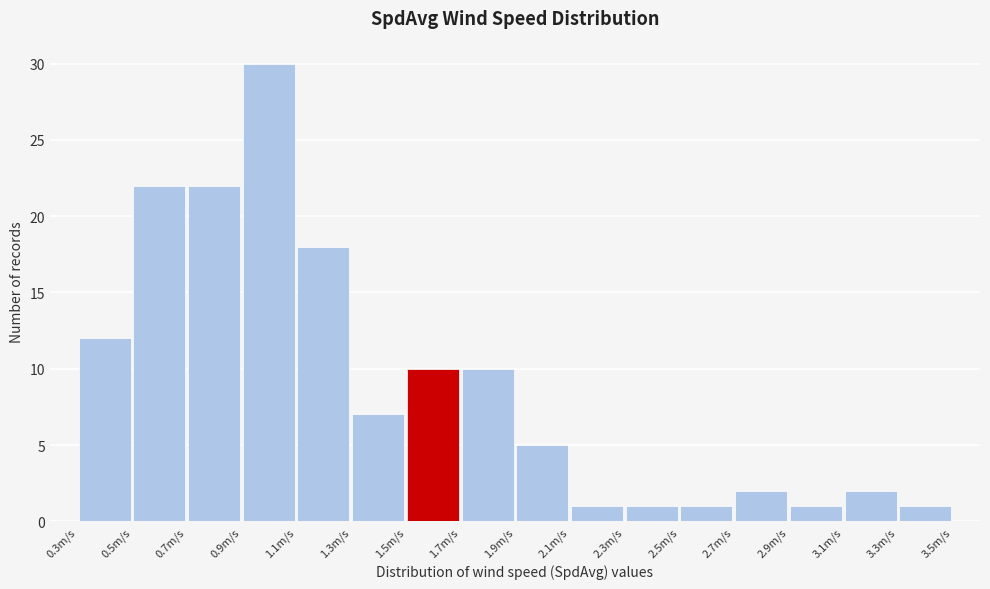

How tall is the bar that spans 1.7 to 1.9 on the x-axis? The values are not printed on the chart, so give them approximately, as read against the axis.

10